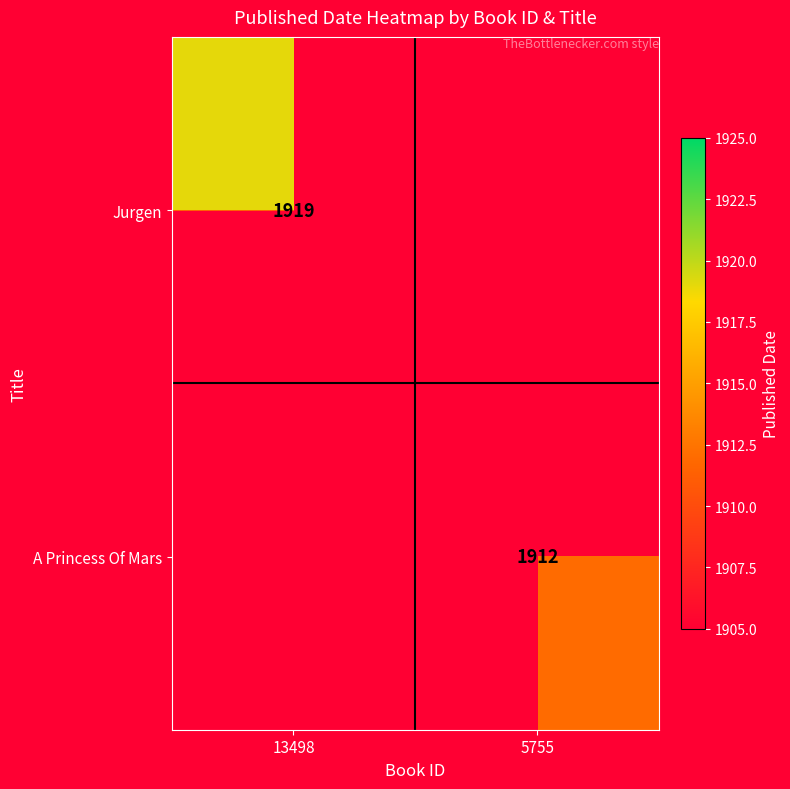

True or false: A Princess Of Mars has a value of 654 at 5755.

False